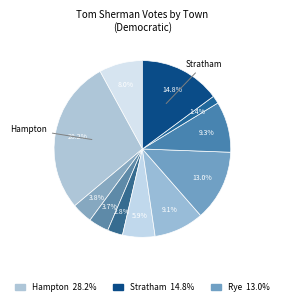

To the nearest percent, what is the average slice percentage?

9%